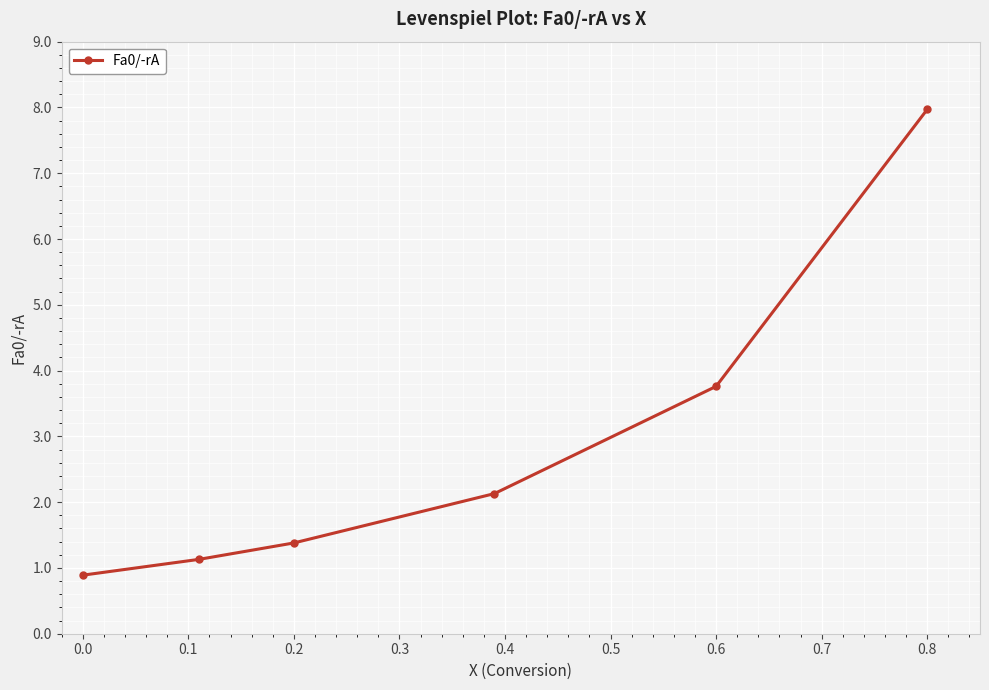

Reading left to right, extract all data points from this chart.

0.9	1.1	1.4	2.1	3.8	8.0